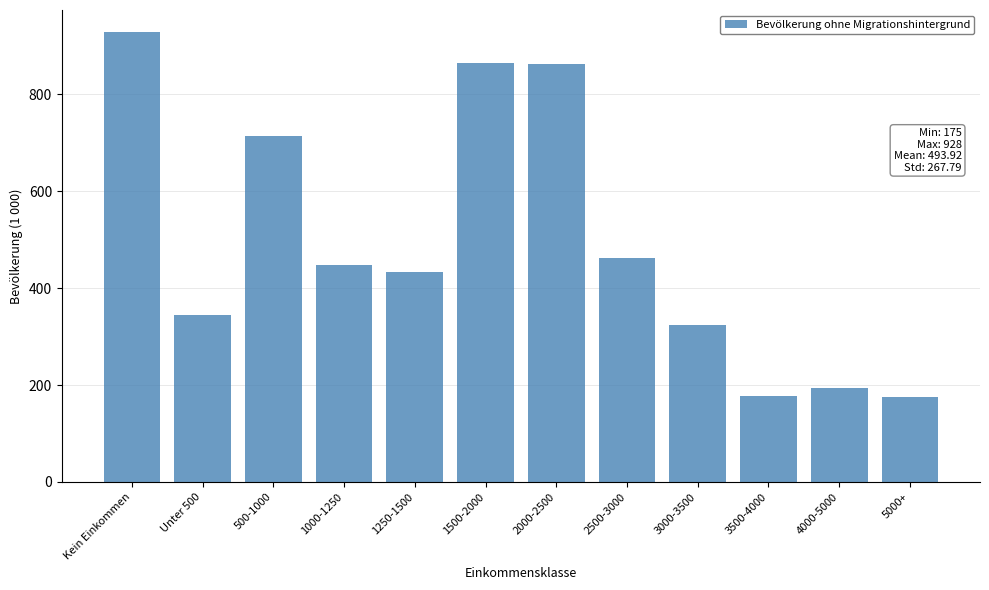

Which category has the highest value across all series?

Kein Einkommen